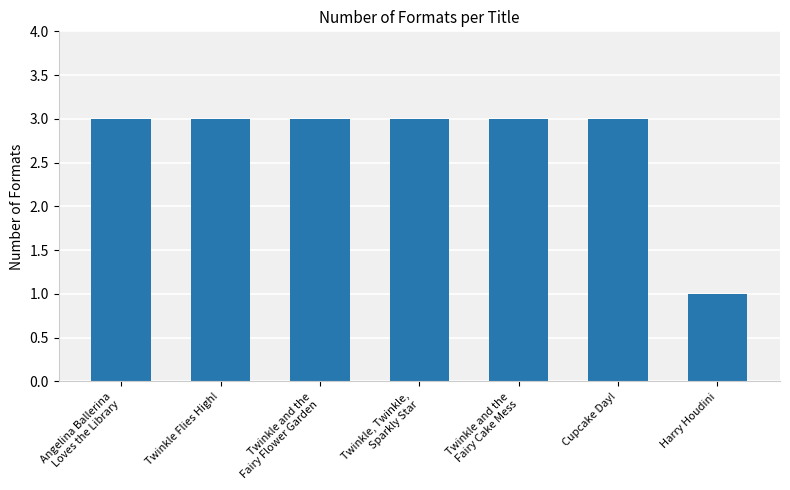

Read the value at Twinkle and the
Fairy Cake Mess.

3